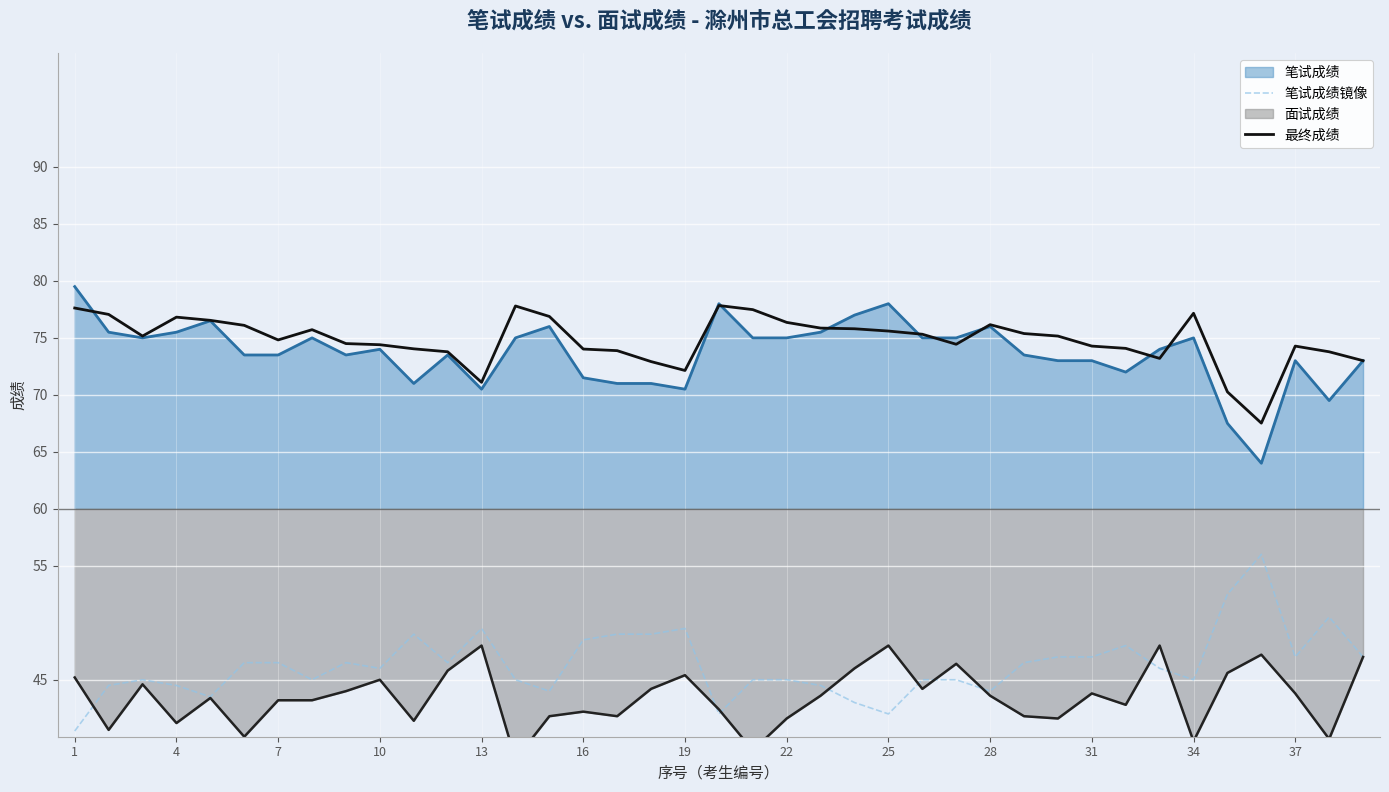

True or false: 最终成绩 and 笔试成绩镜像 cross at least once.

False